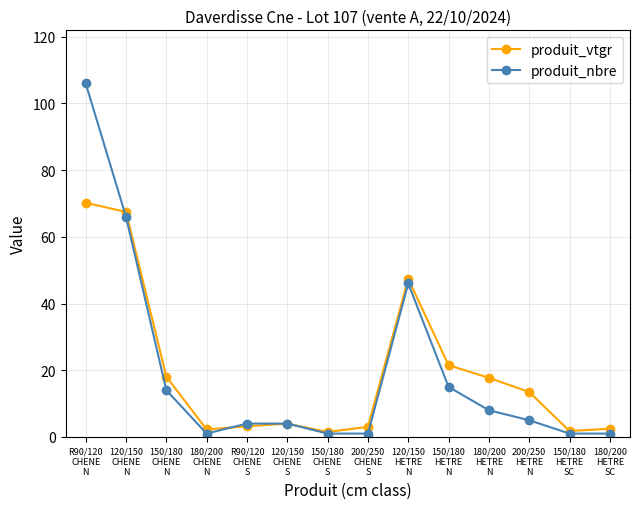

The value of produit_nbre at 120/150
HETRE
N is 46.0. True or false?

True